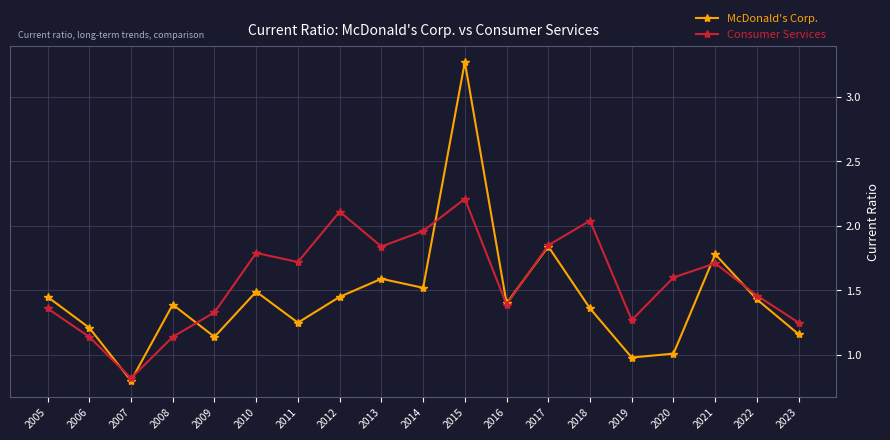

At how many categories does at least one series exceed 2?

3